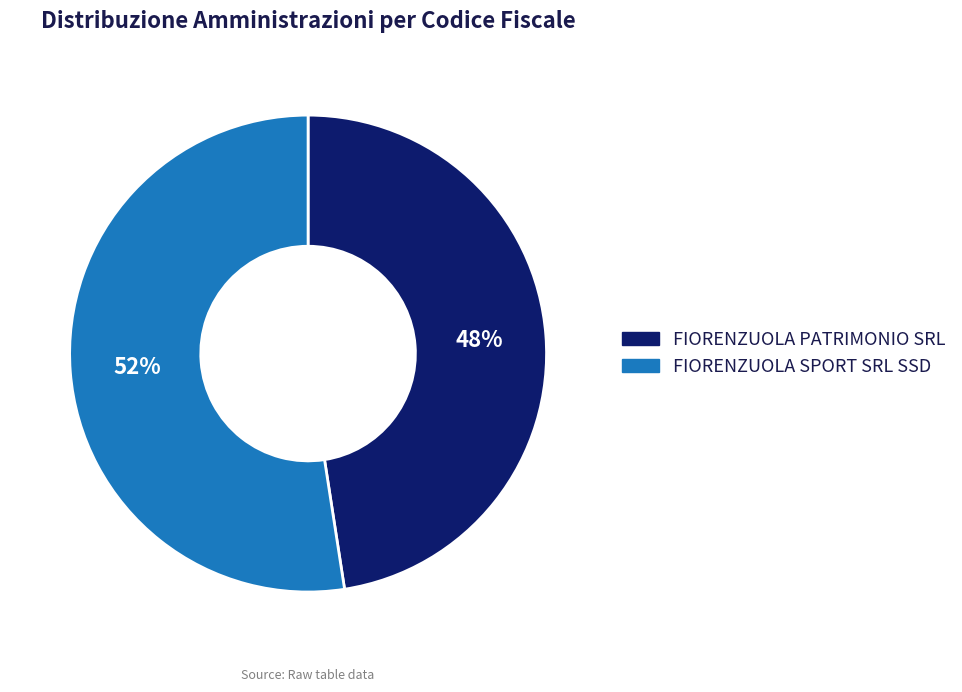

Is the sum of FIORENZUOLA SPORT SRL SSD and FIORENZUOLA PATRIMONIO SRL greater than half?

Yes